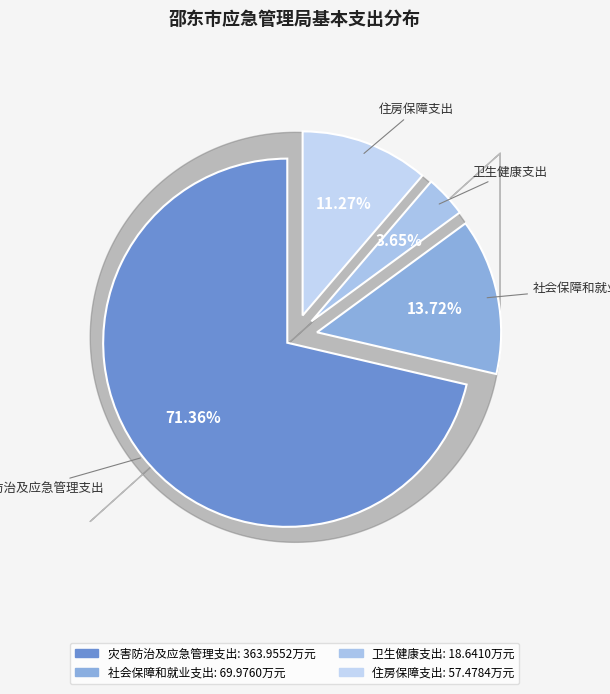

Combined, do 卫生健康支出 and 灾害防治及应急管理支出 account for over 50%?

Yes